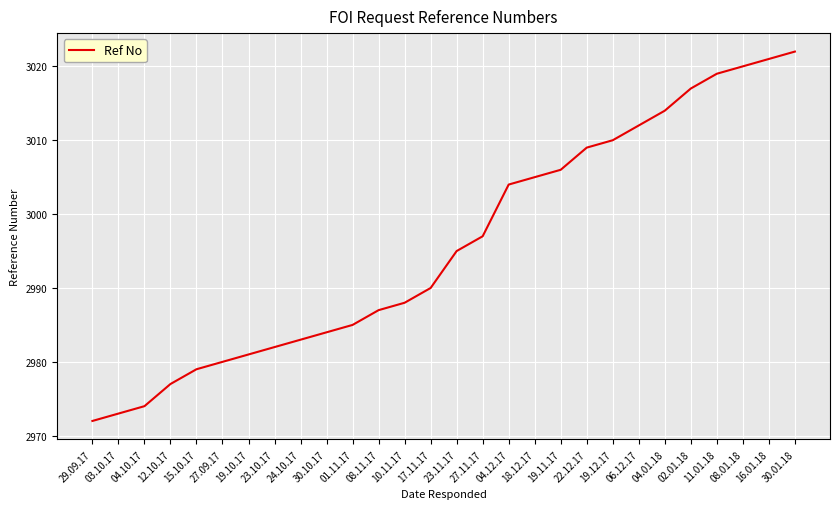

Rank the categories by value from lowest to highest.

29.09.17, 03.10.17, 04.10.17, 12.10.17, 15.10.17, 27.09.17, 19.10.17, 23.10.17, 24.10.17, 30.10.17, 01.11.17, 08.11.17, 10.11.17, 17.11.17, 23.11.17, 27.11.17, 04.12.17, 18.12.17, 19.11.17, 22.12.17, 19.12.17, 06.12.17, 04.01.18, 02.01.18, 11.01.18, 08.01.18, 16.01.18, 30.01.18